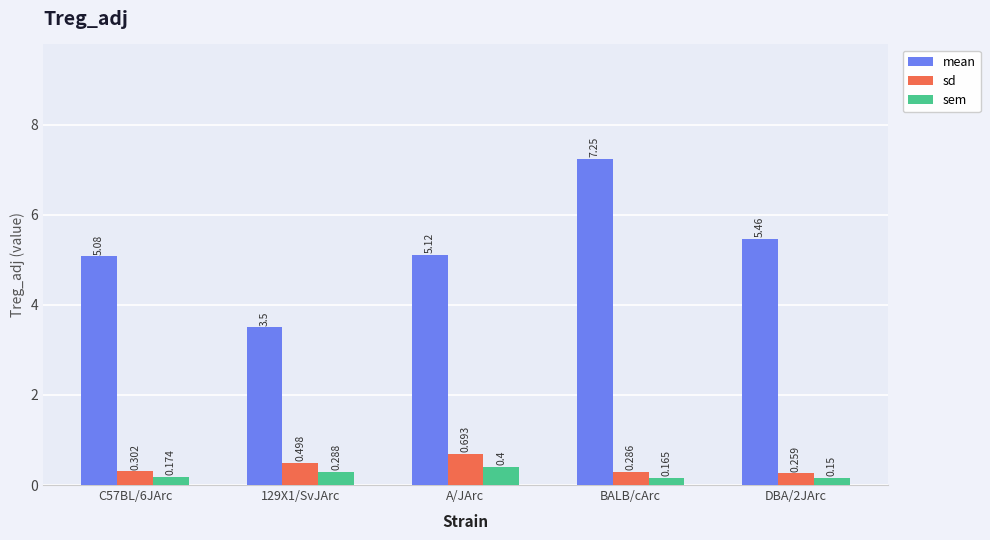

Rank the series at BALB/cArc from highest to lowest value.

mean, sd, sem